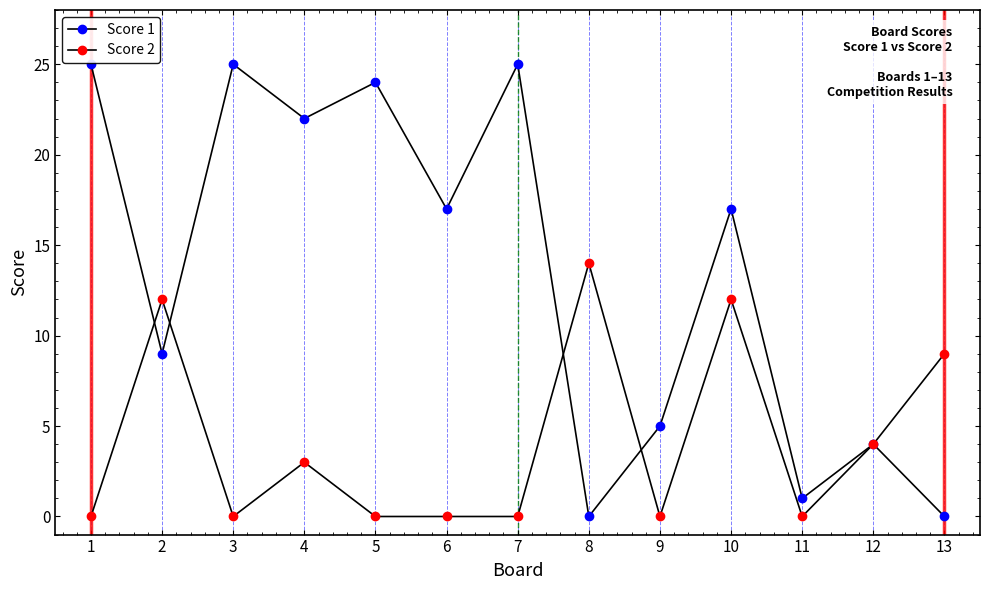

Reading right to left, transcribe all the data shown in this chart.

Score 1: 0	4	1	17	5	0	25	17	24	22	25	9	25
Score 2: 9	4	0	12	0	14	0	0	0	3	0	12	0